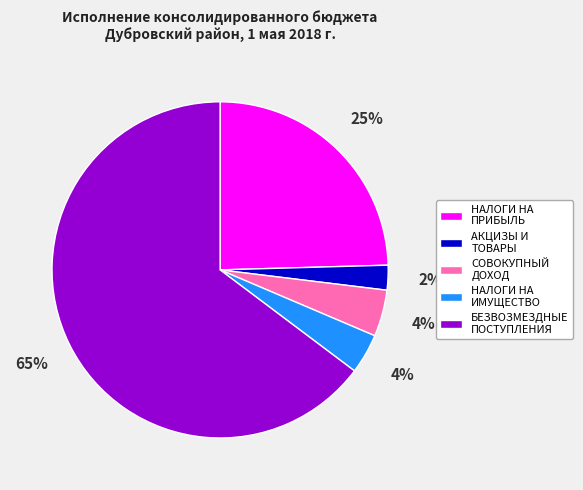

To the nearest percent, what is the combined percentage of СОВОКУПНЫЙ ДОХОД and НАЛОГИ НА ПРИБЫЛЬ?

29%